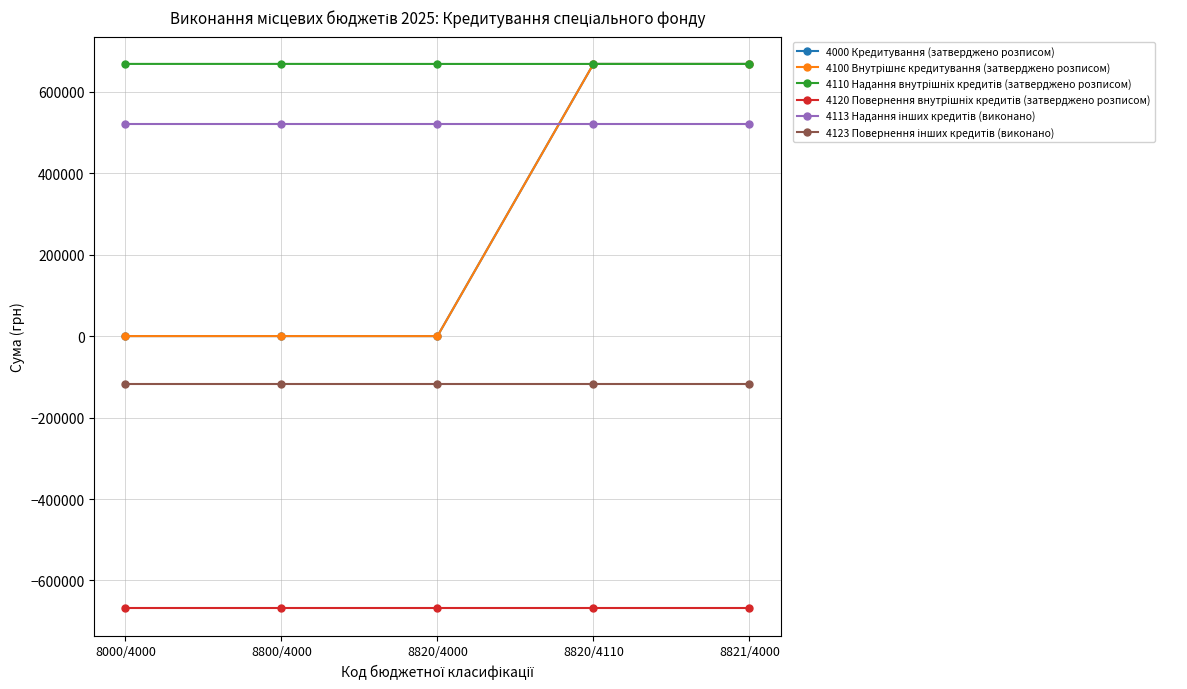

Which series has the largest total across all categories?

4110 Надання внутрішніх кредитів (затверджено розписом)